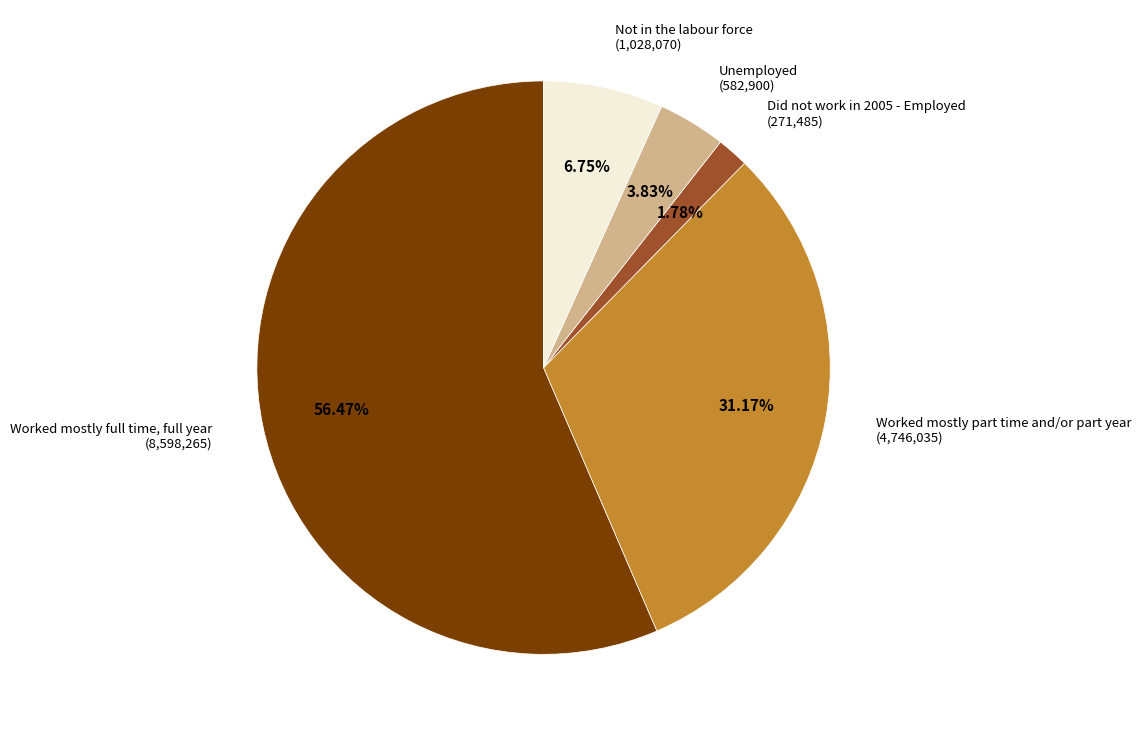

Between Did not work in 2005 - Employed and Unemployed, which is larger?

Unemployed